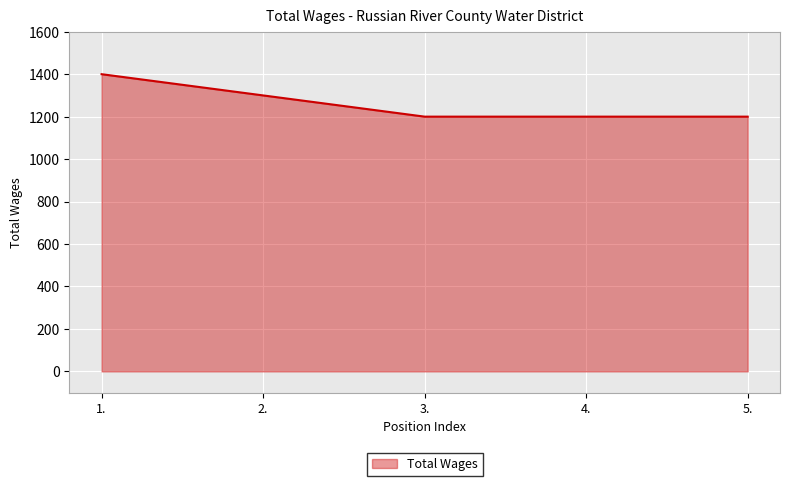

What is the minimum value shown in the chart?

1200